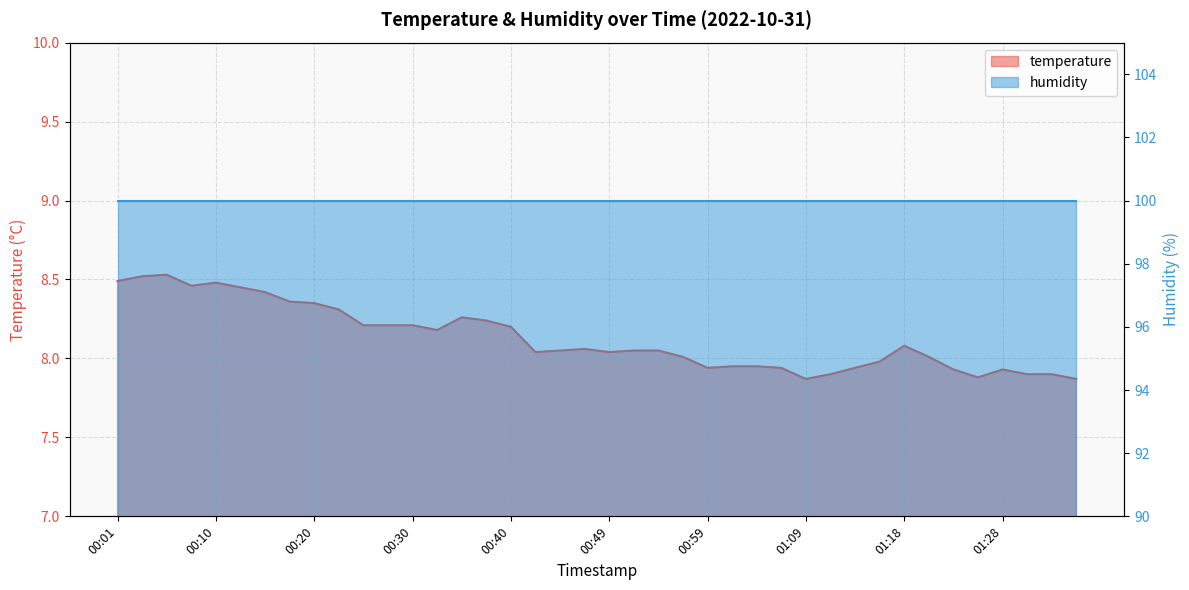

Is it true that the value at 00:01 is 8.5?

True